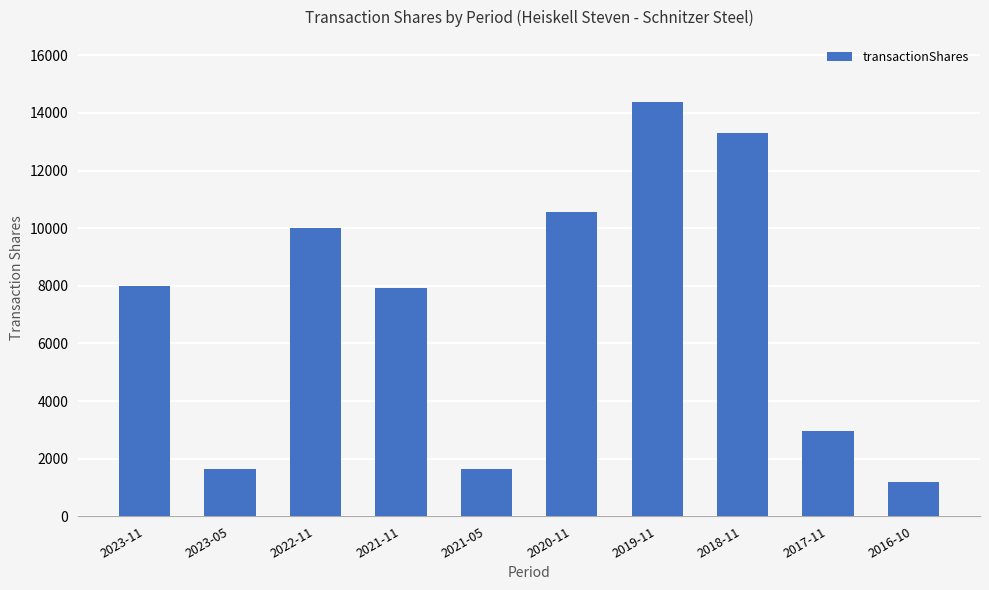

How many values are below 8000?

5